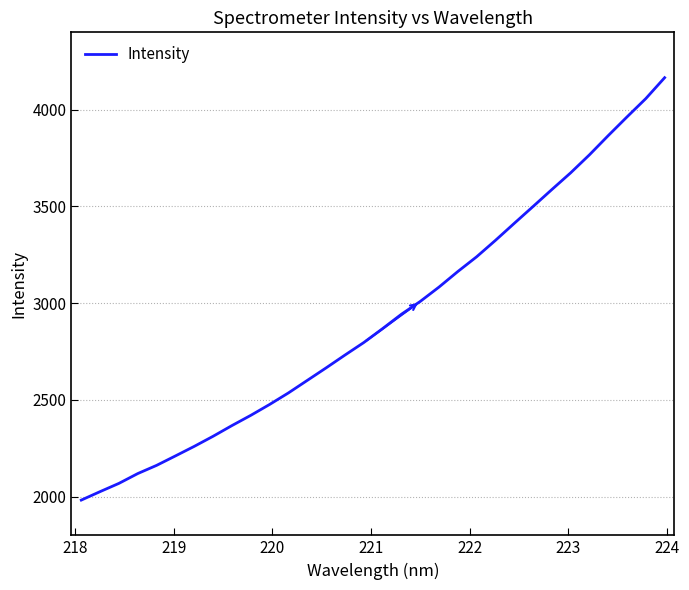

Does the chart display data point markers on the line(s)?

No